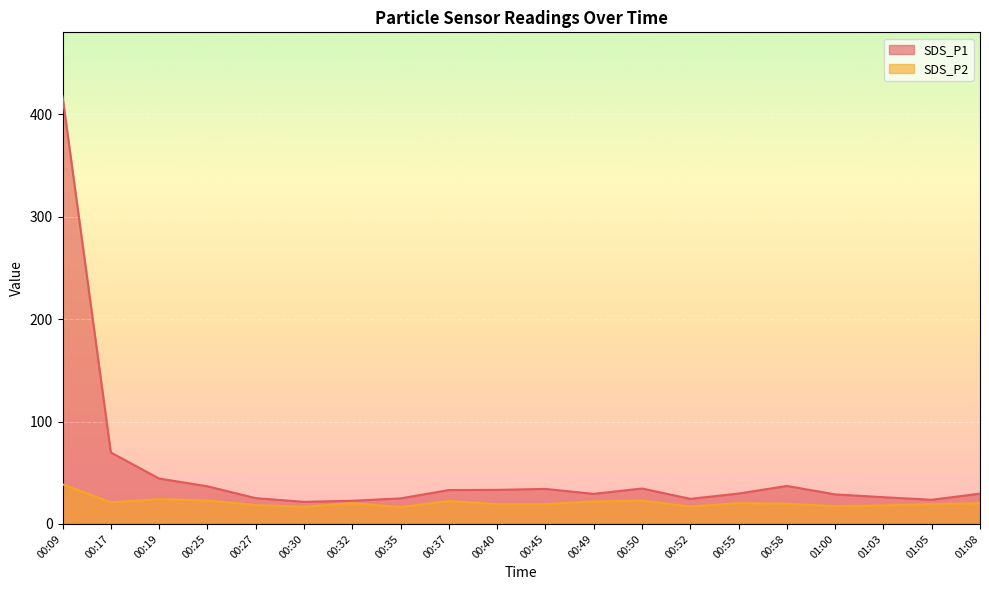

What is the sum of all SDS_P1 values?

1027.0